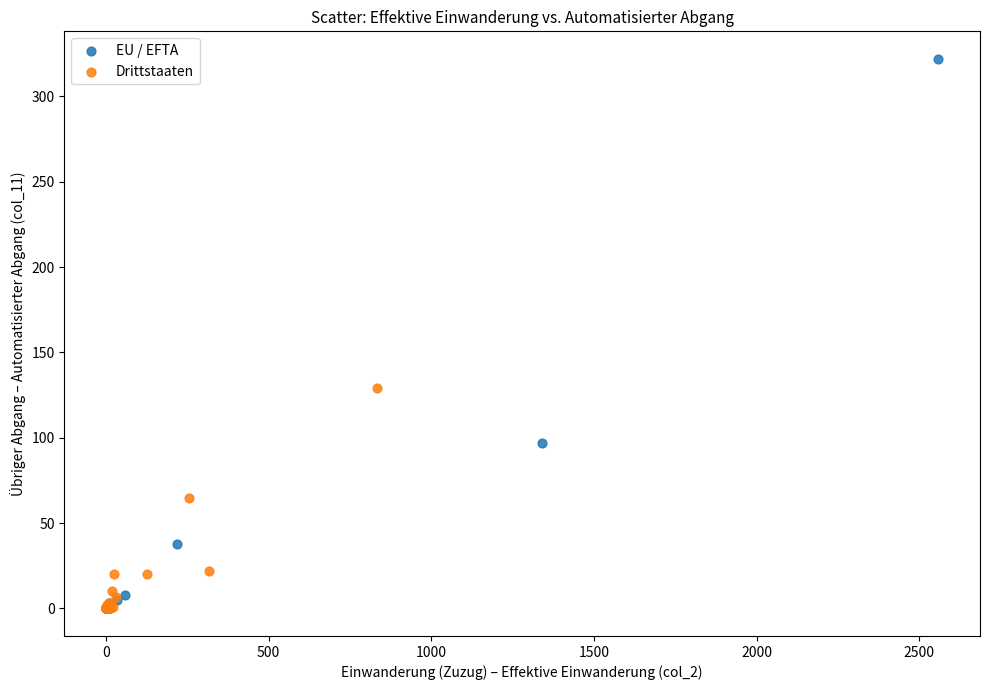

Which series has the largest Y range (max minus min)?

EU / EFTA